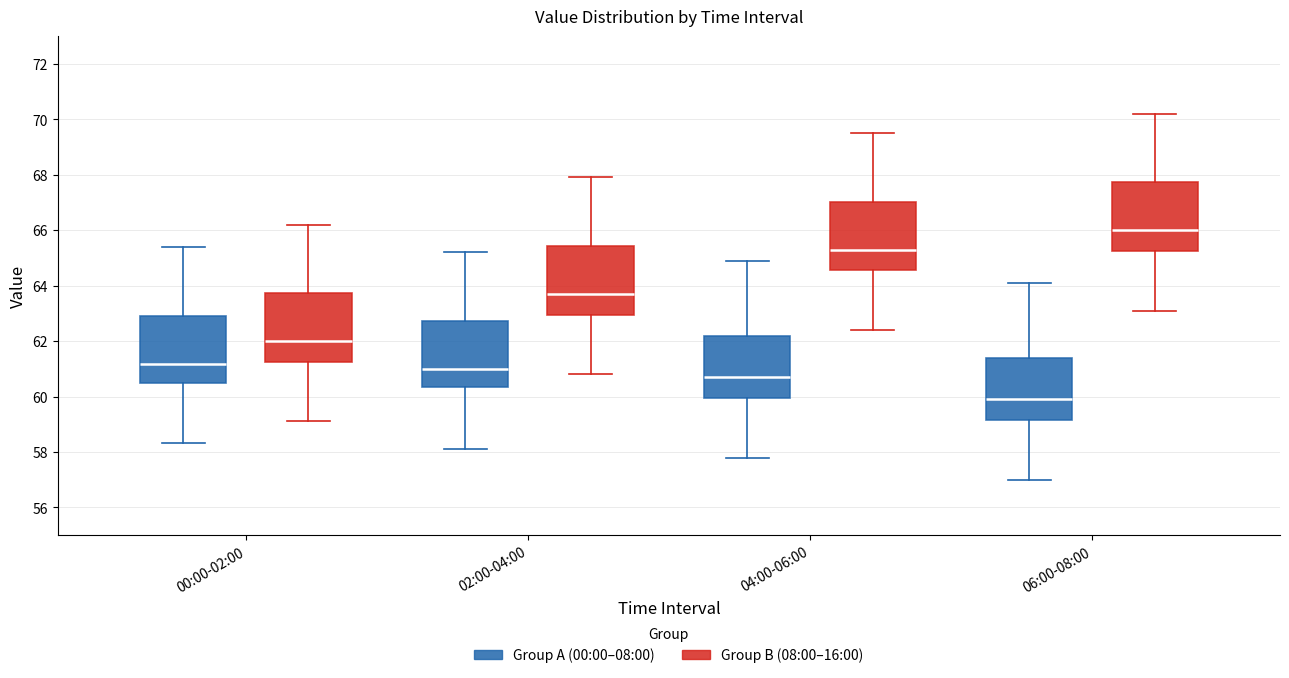

Reading left to right, read every box against the y-axis: the position of its median line, the range the box covers, and the ends of its whiskers. The values are not printed on the chart, so give them approximately, as read against the axis.

00:00-02:00 (Group A (00:00–08:00)): median 61.2, box 60.6 to 63.0, whiskers 58.4 to 65.4
00:00-02:00 (Group B (08:00–16:00)): median 62.0, box 61.2 to 63.8, whiskers 59.2 to 66.2
02:00-04:00 (Group A (00:00–08:00)): median 61.0, box 60.4 to 62.8, whiskers 58.2 to 65.2
02:00-04:00 (Group B (08:00–16:00)): median 63.8, box 63.0 to 65.4, whiskers 60.8 to 68.0
04:00-06:00 (Group A (00:00–08:00)): median 60.8, box 60.0 to 62.2, whiskers 57.8 to 65.0
04:00-06:00 (Group B (08:00–16:00)): median 65.4, box 64.6 to 67.0, whiskers 62.4 to 69.6
06:00-08:00 (Group A (00:00–08:00)): median 60.0, box 59.2 to 61.4, whiskers 57.0 to 64.2
06:00-08:00 (Group B (08:00–16:00)): median 66.0, box 65.2 to 67.8, whiskers 63.2 to 70.2